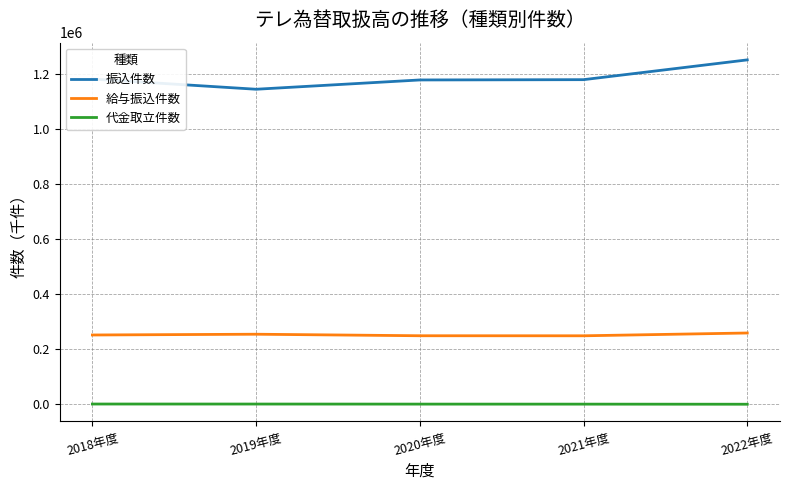

Rank the series by their average value, from lowest to highest.

代金取立件数, 給与振込件数, 振込件数